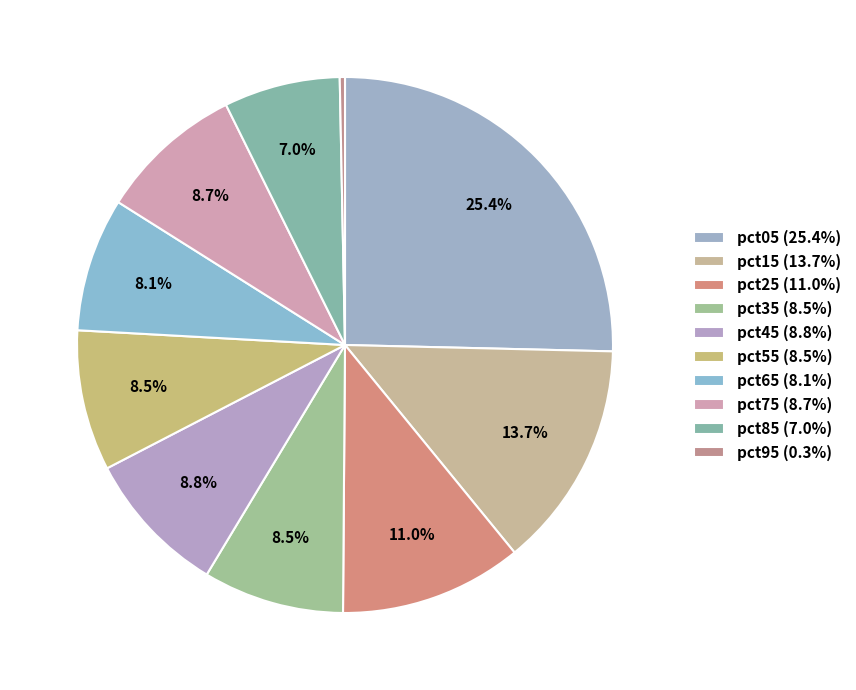

Is it true that pct25 is 5% of the pie?

False